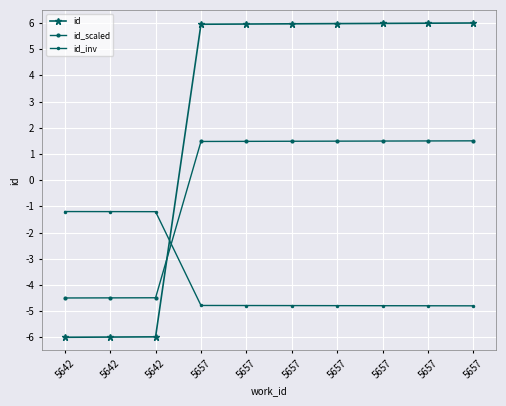

How many lines are shown in the chart?

3